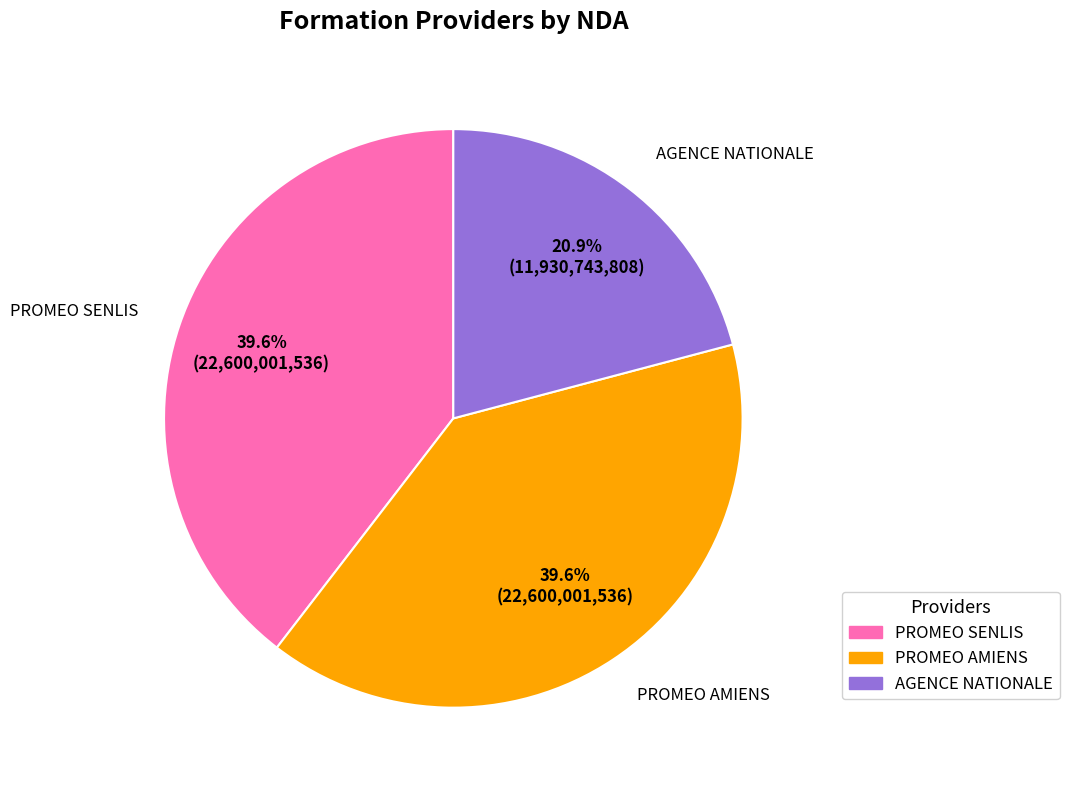

Between PROMEO SENLIS and AGENCE NATIONALE, which is larger?

PROMEO SENLIS